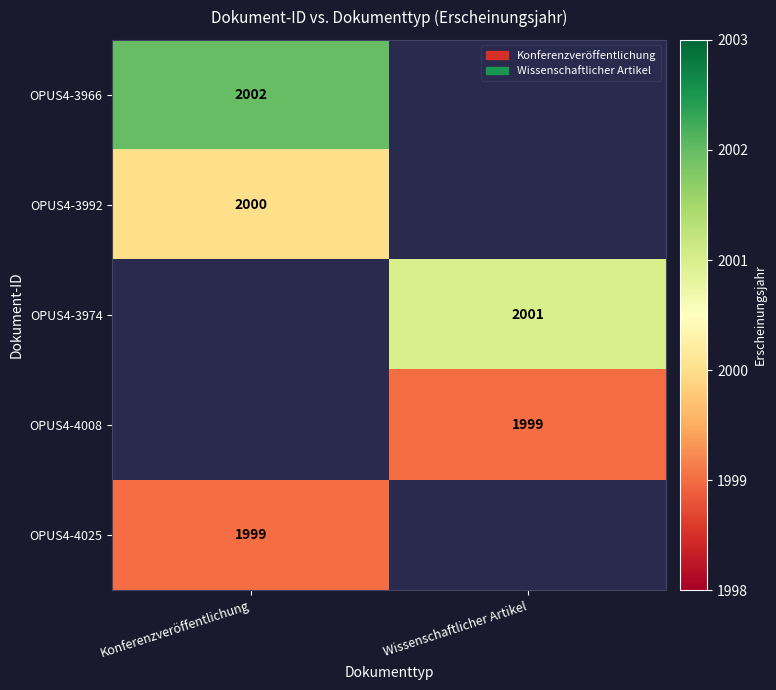

The value of OPUS4-4008 at Wissenschaftlicher Artikel is 1999. True or false?

True